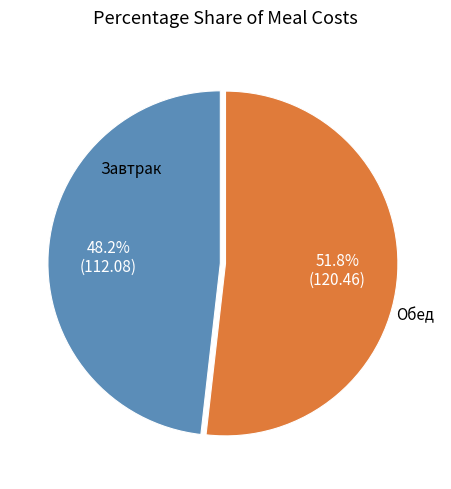

Does any single category account for the majority?

Yes